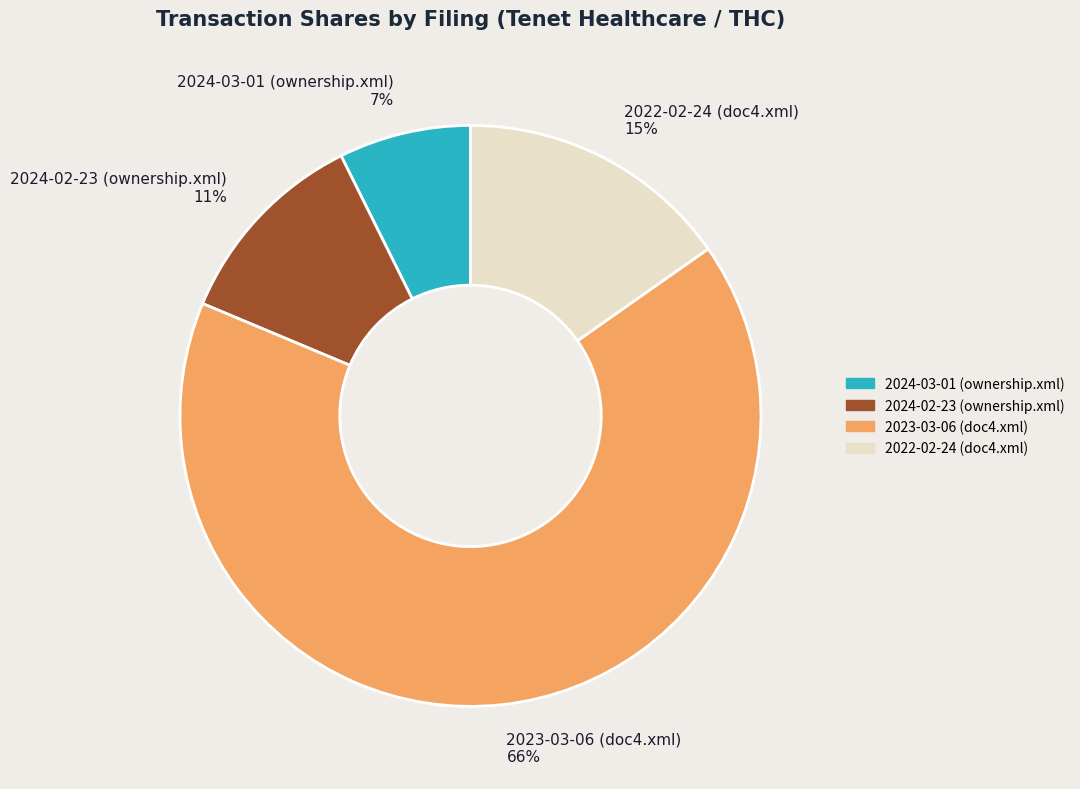

The 2022-02-24 (doc4.xml) slice represents 25% of the pie. True or false?

False